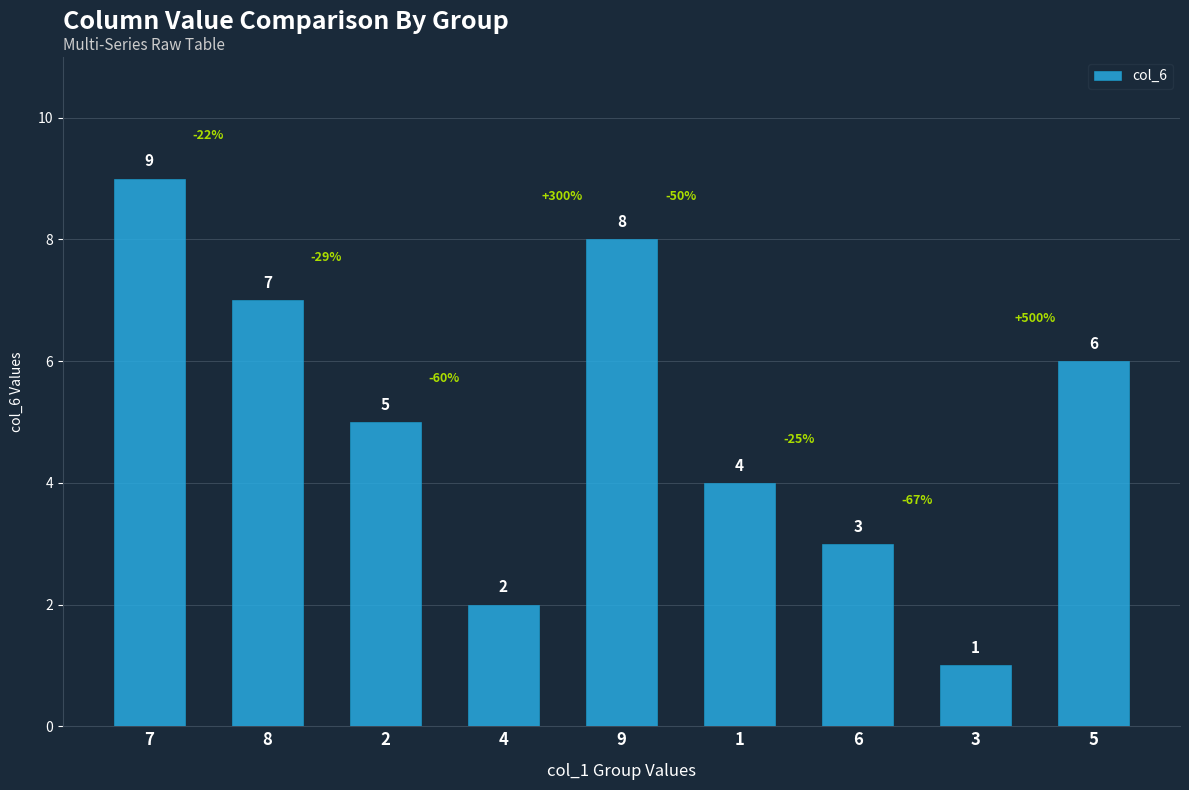

Is it true that the value at 1 is 2?

False